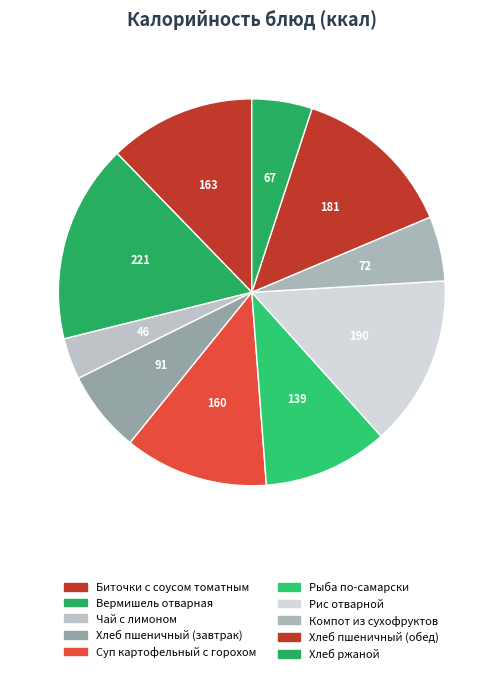

What is the smallest slice in the pie chart?

Чай с лимоном